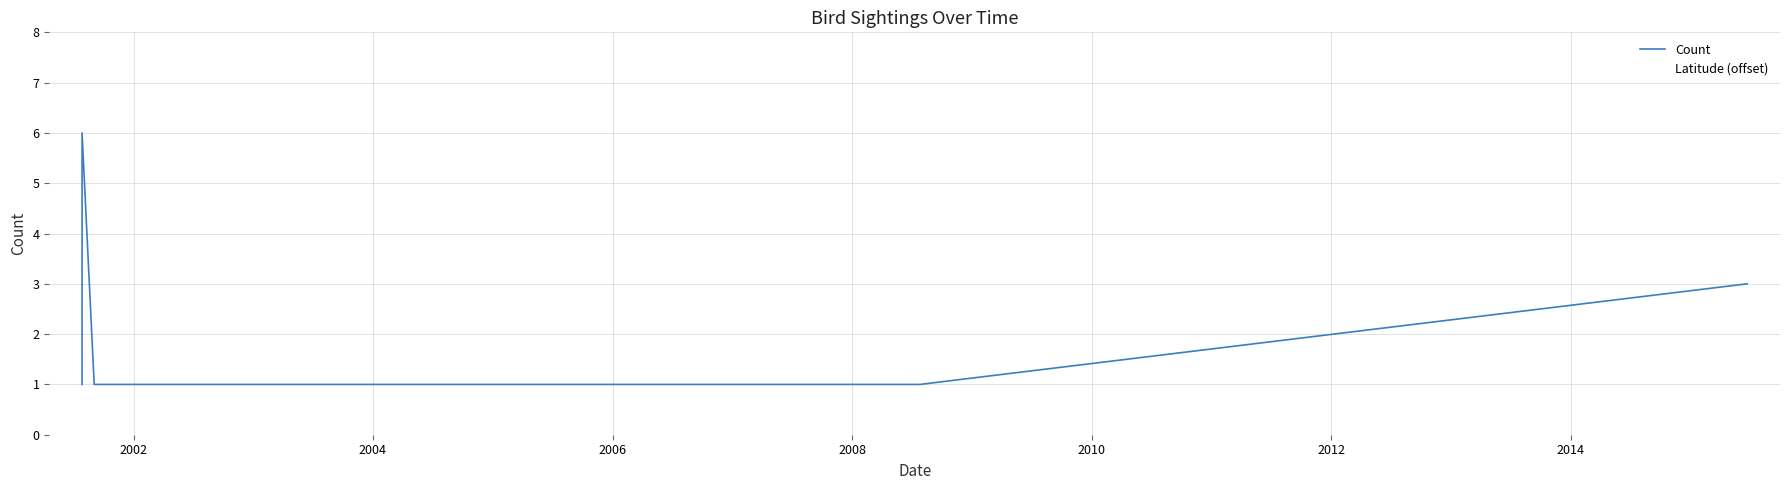

What is the difference between the highest and lowest values at 2004?

0.5